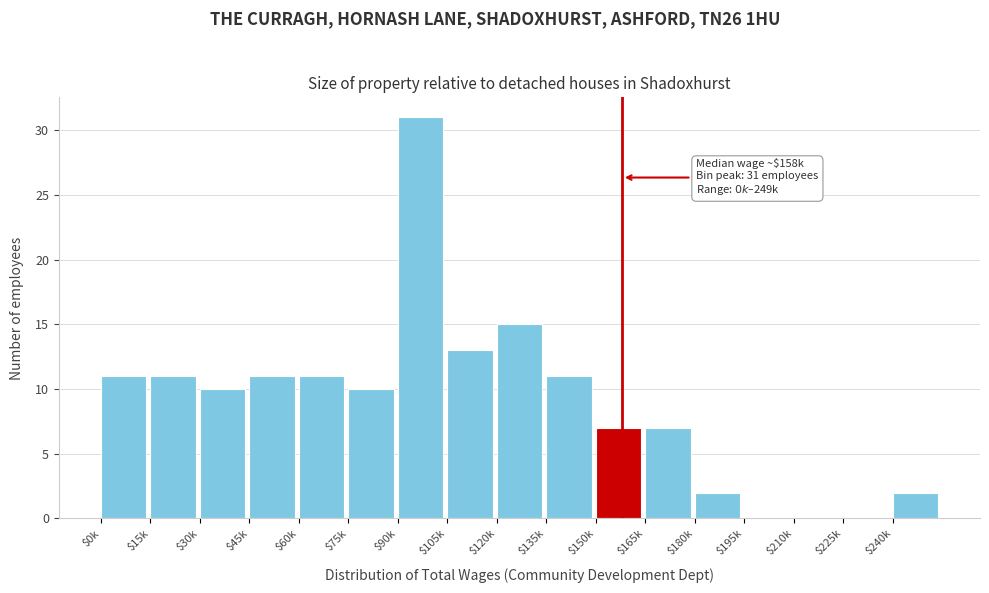

Is it true that the value at $150k is 7?

True